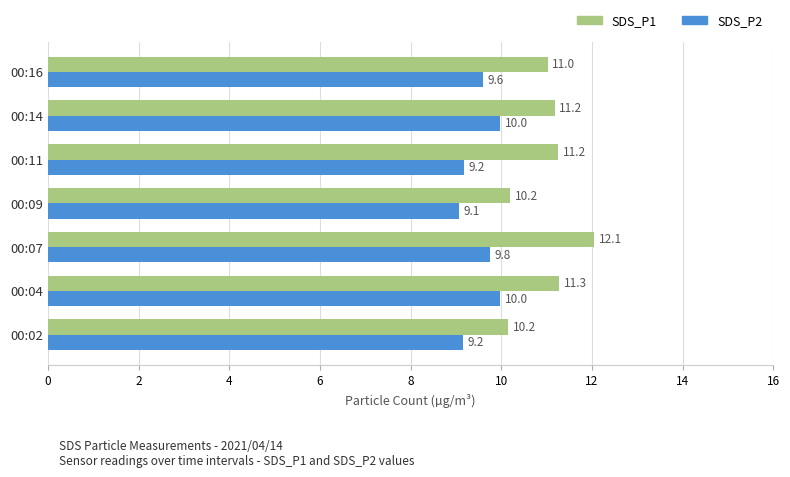

List the series in order of their peak value, highest first.

SDS_P1, SDS_P2